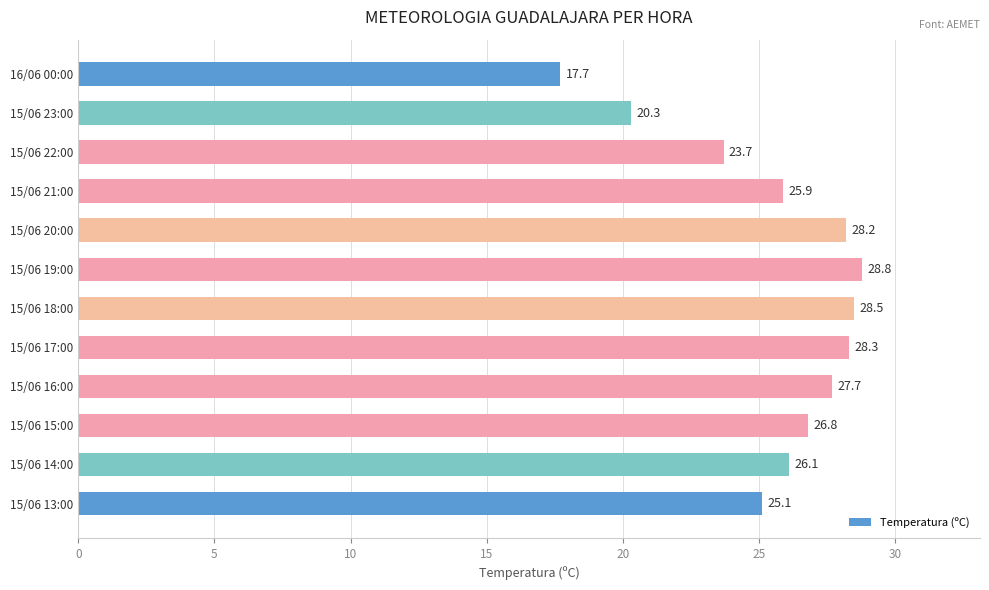

Count the number of data series in this chart.

1